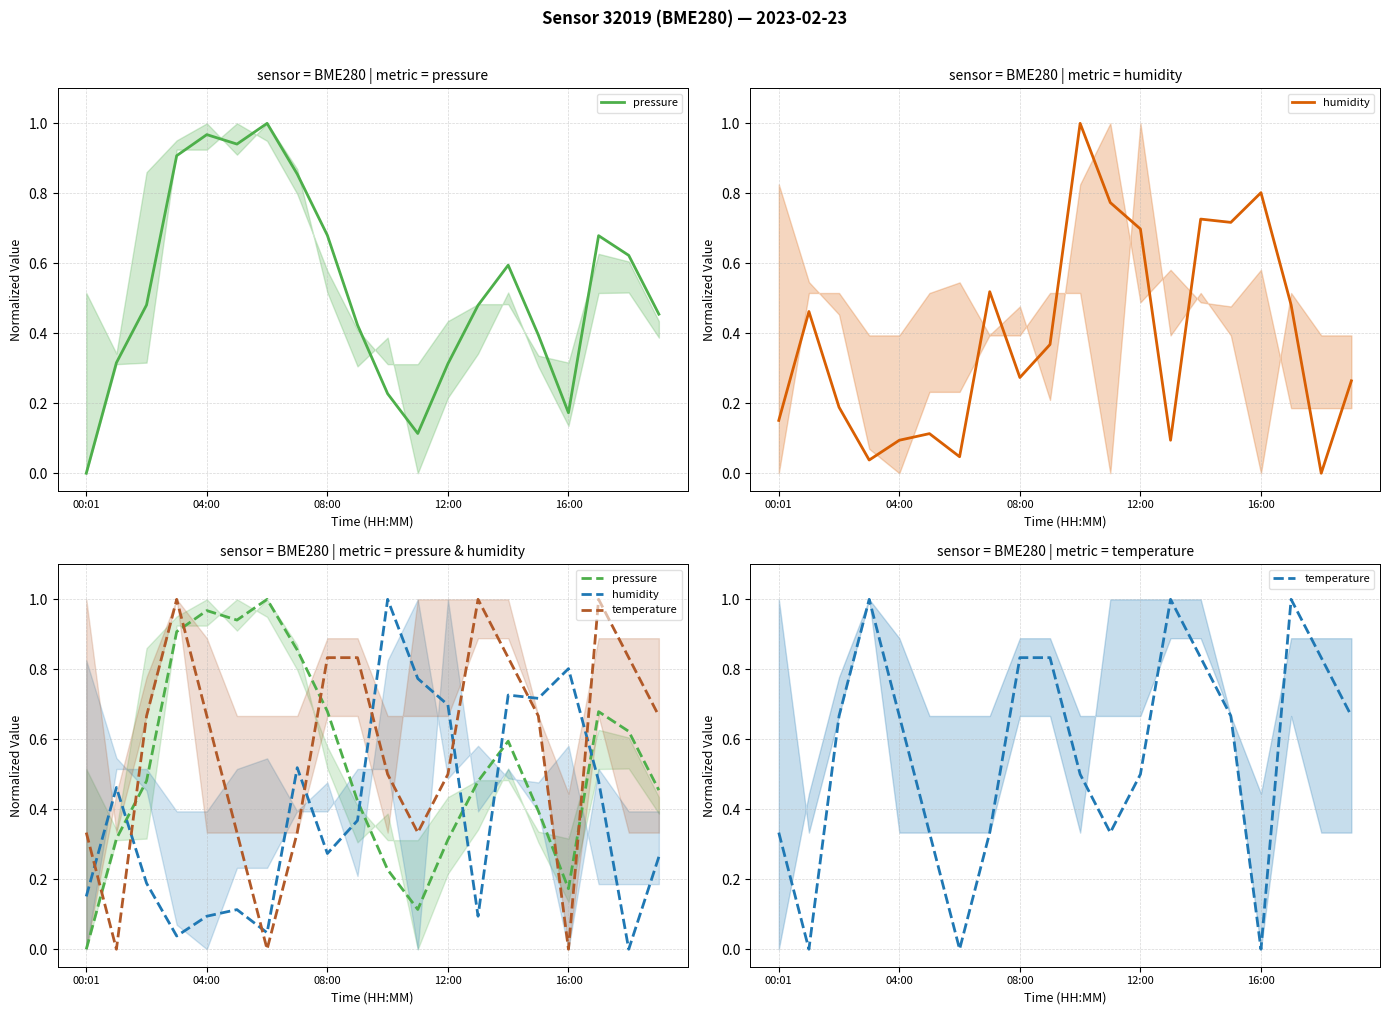

What is the value of the humidity point at the 10th from the left?

0.4